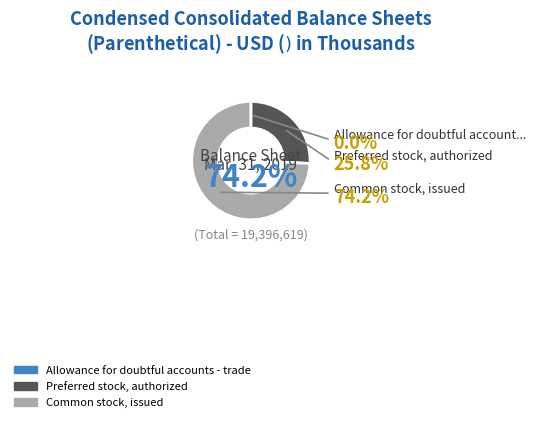

The Common stock, issued slice represents 88% of the pie. True or false?

False